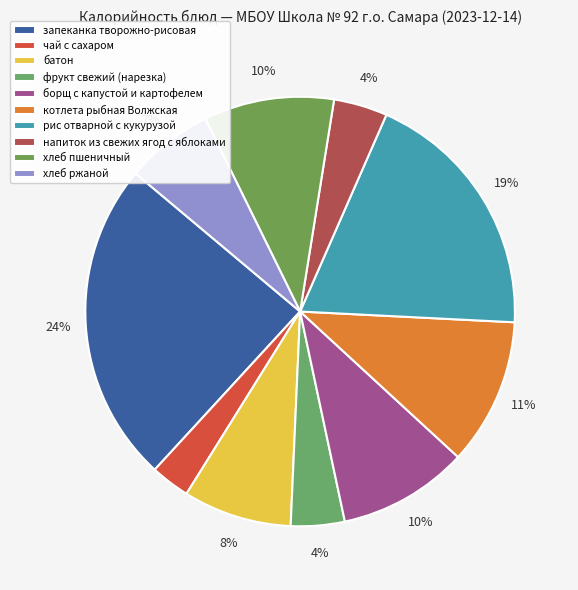

Does any single category account for the majority?

No